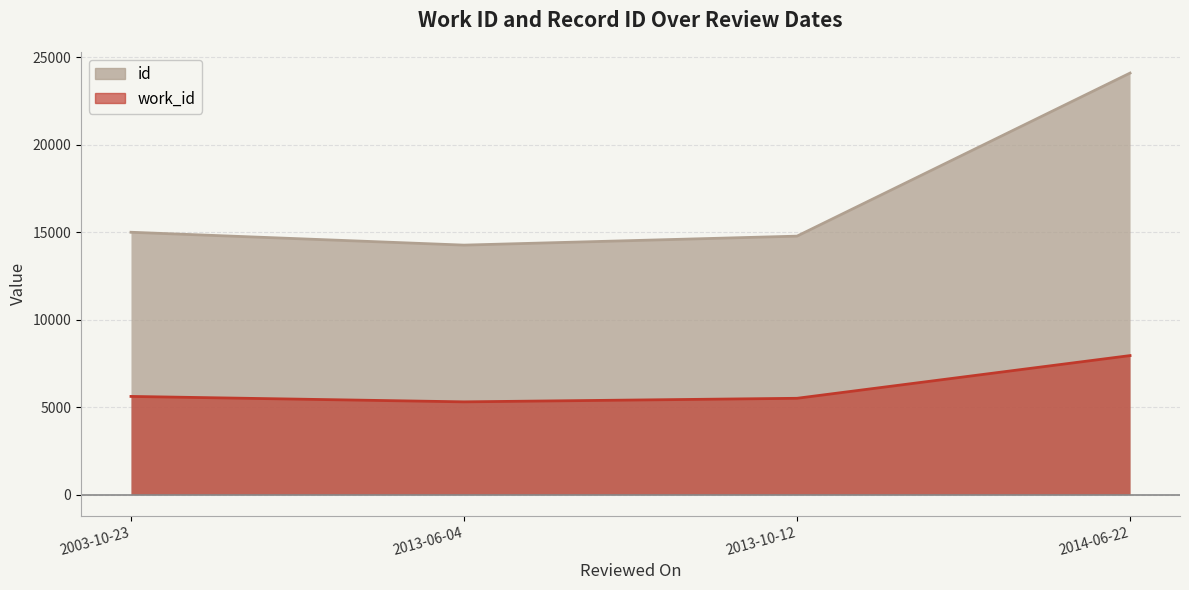

Does the chart display data point markers on the line(s)?

No